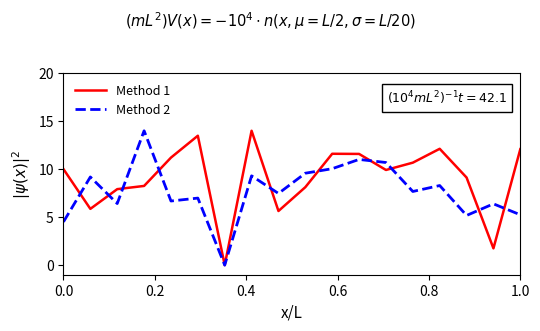

Rank the series by their average value, from lowest to highest.

Method 2, Method 1